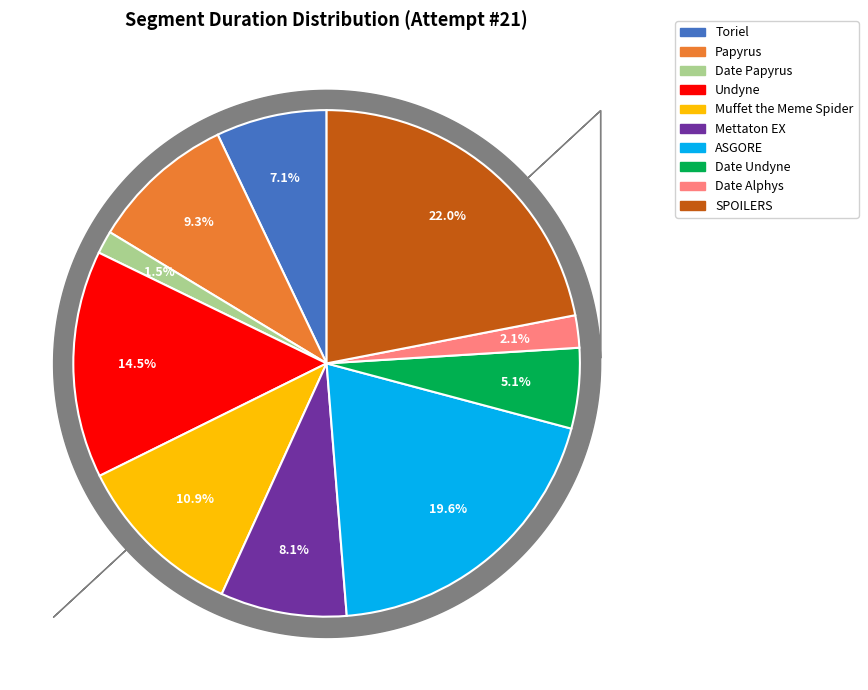

Is there any slice that represents more than half of the pie?

No